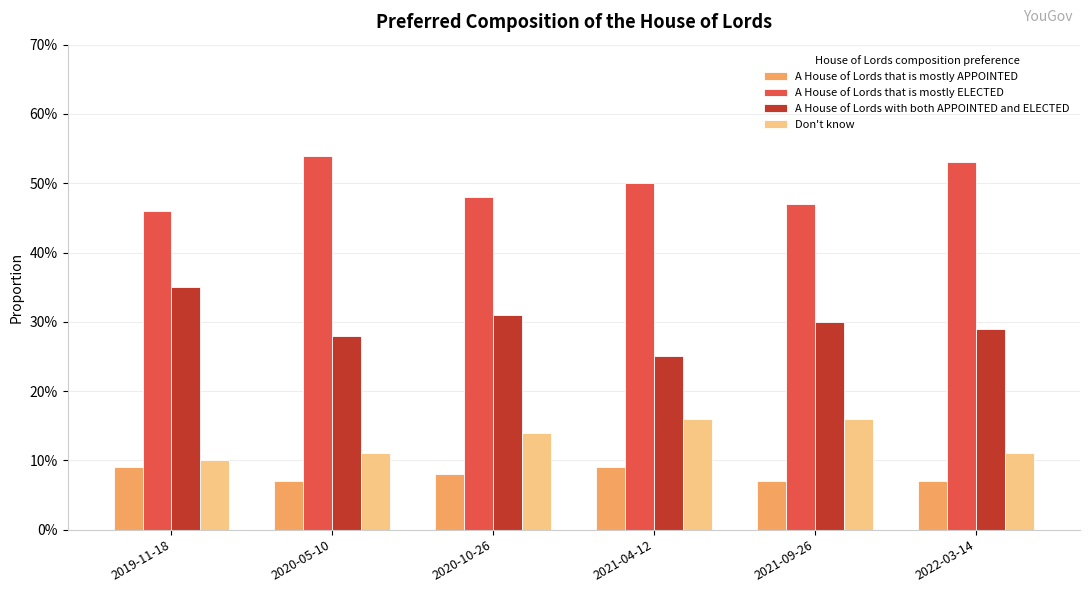

Which label corresponds to the smallest value in the chart?

2020-05-10